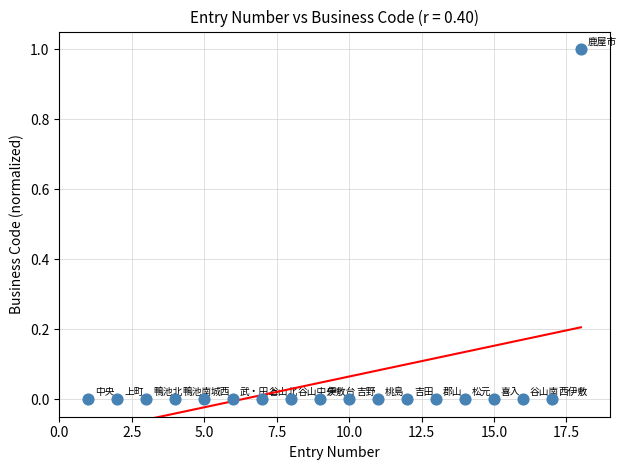

What is the range of X values (max minus min)?

17.0